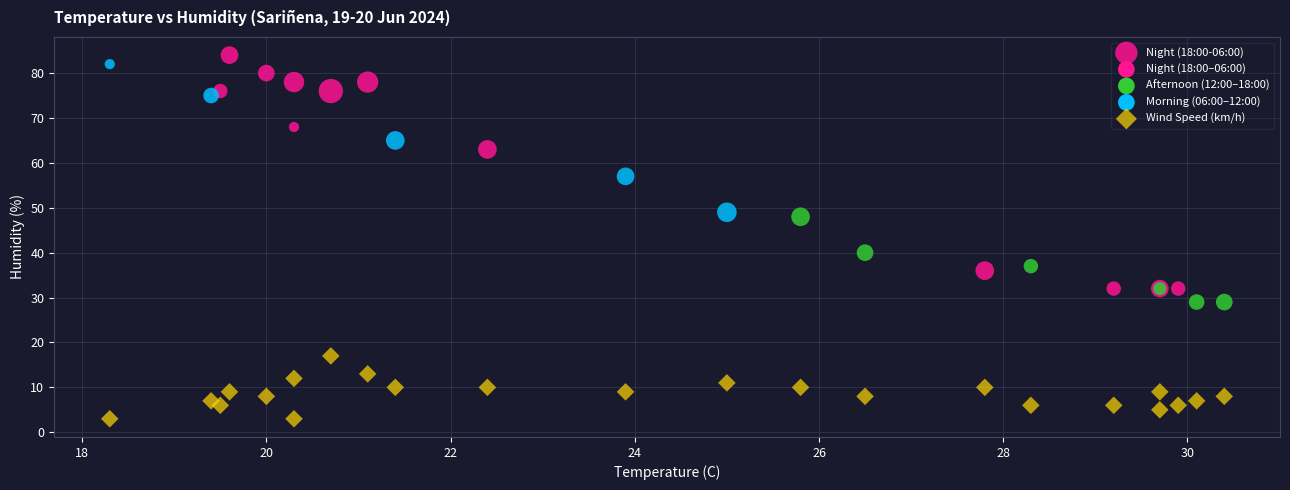

Which series has the widest spread of Y values?

Night (18:00-06:00)